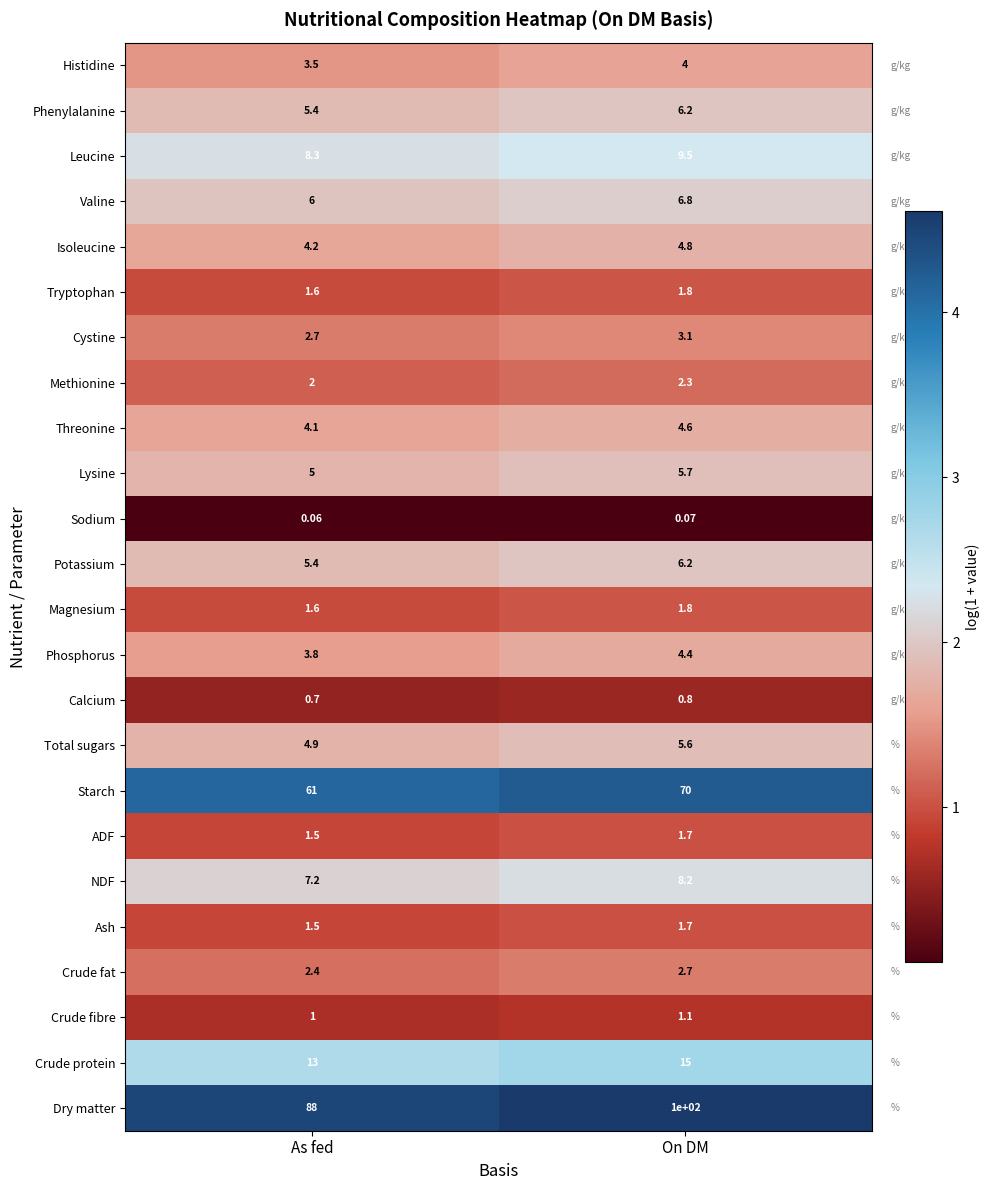

Which label corresponds to the largest value in the chart?

On DM